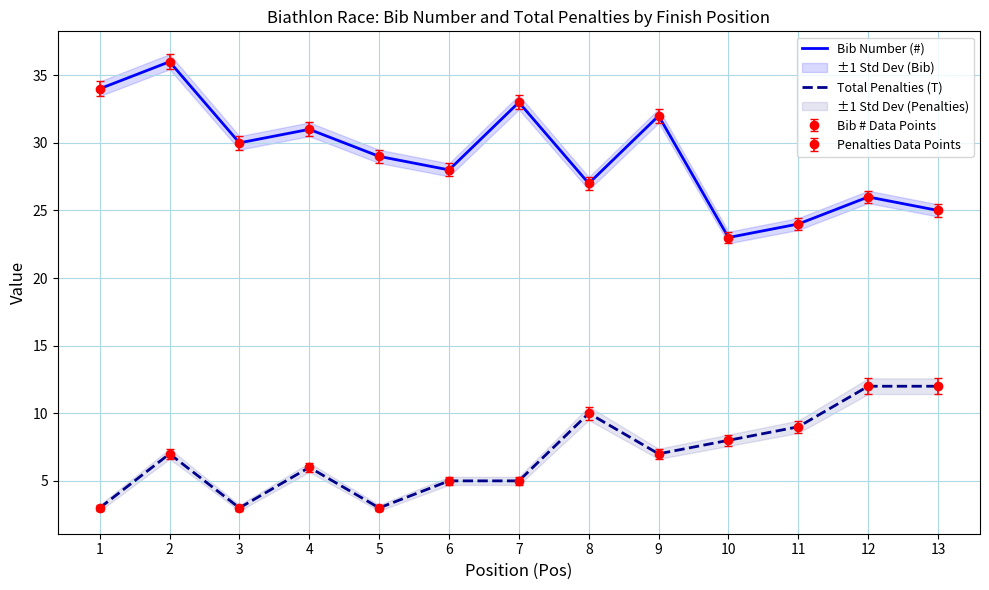

What are all the series names shown in the legend?

Bib Number (#), Total Penalties (T)